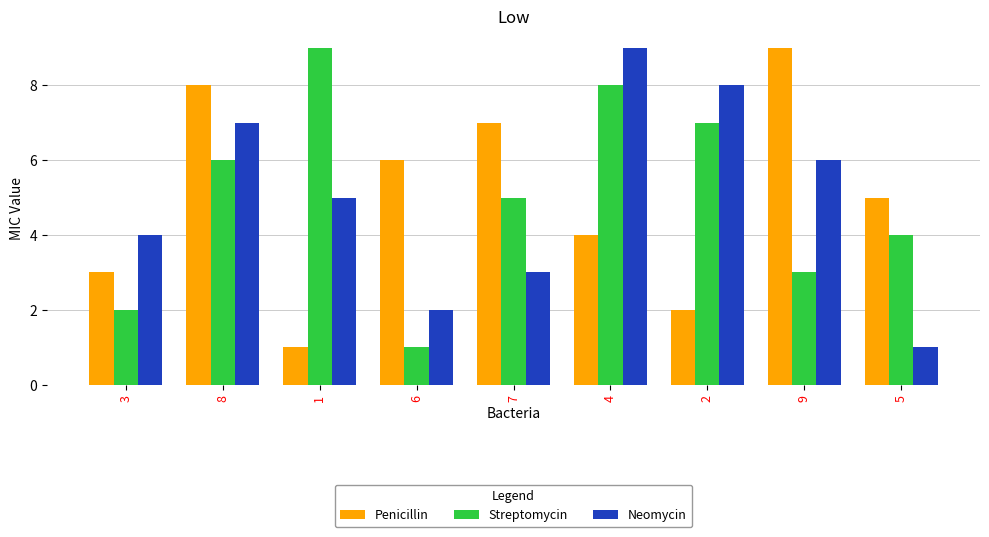

How many Penicillin values are between 3 and 7?

5